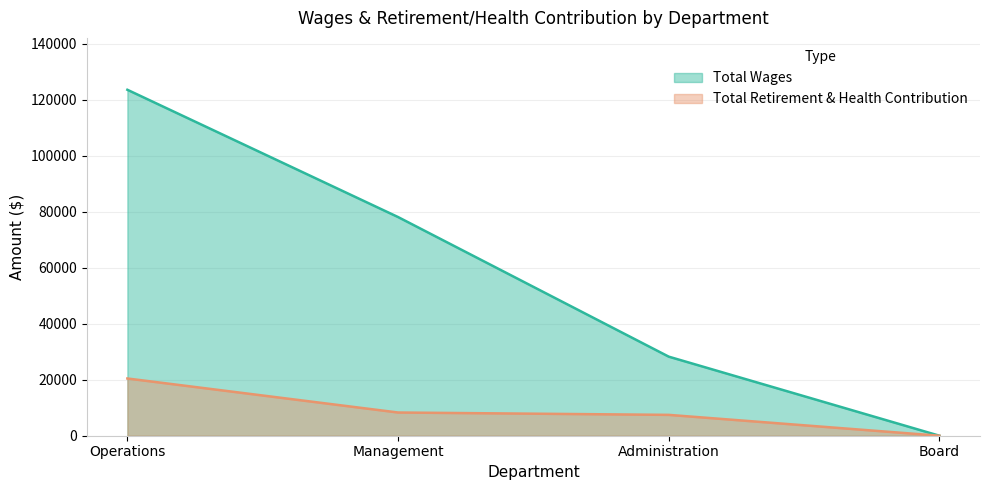

At which label does Total Retirement & Health Contribution first exceed 8290?

Operations